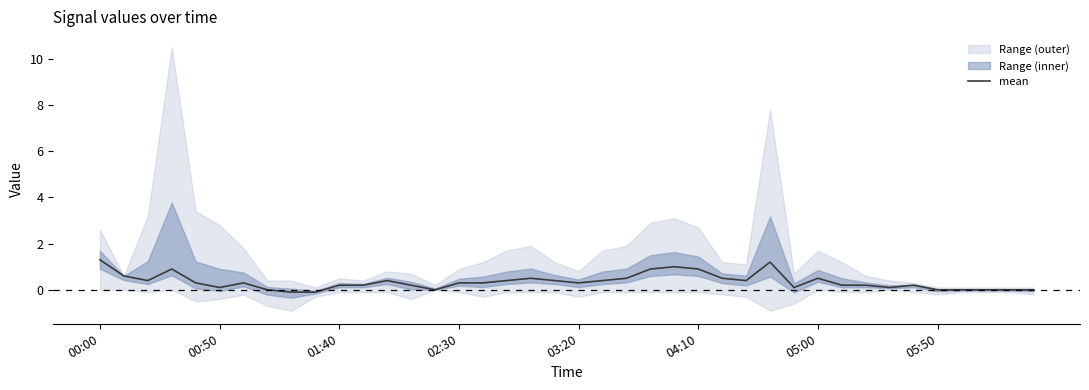

True or false: mean has a value of 0.2 at 01:40.

True